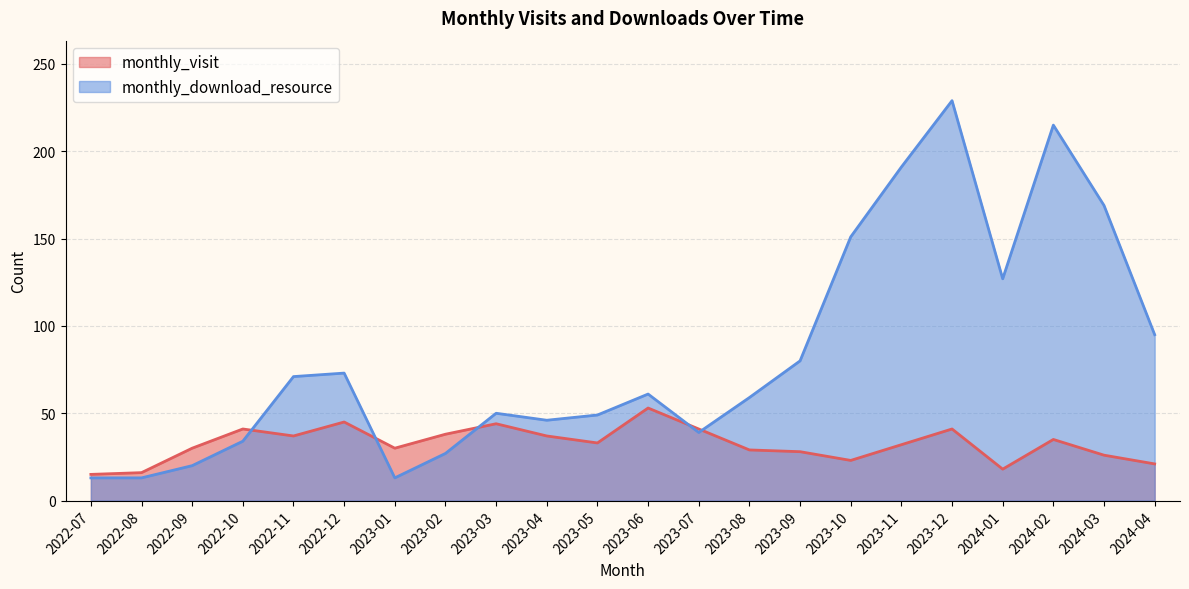

The value of monthly_download_resource at 2022-08 is 13. True or false?

True